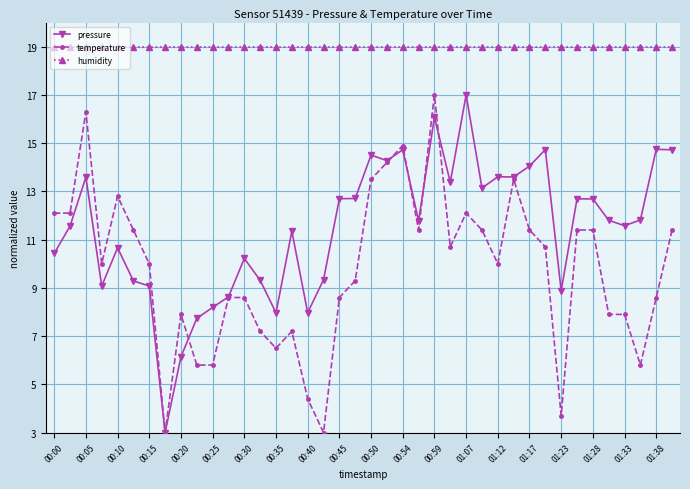

Which series has the largest total across all categories?

humidity